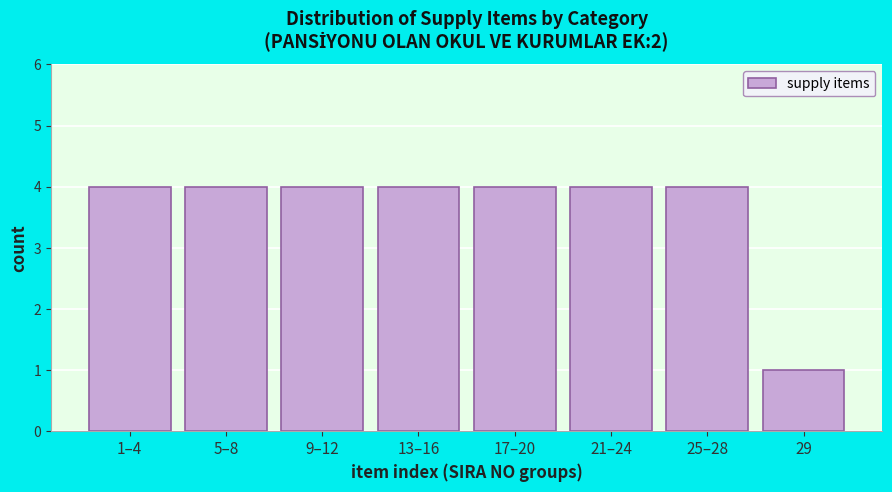

Reading left to right, transcribe all the data shown in this chart.

4	4	4	4	4	4	4	1